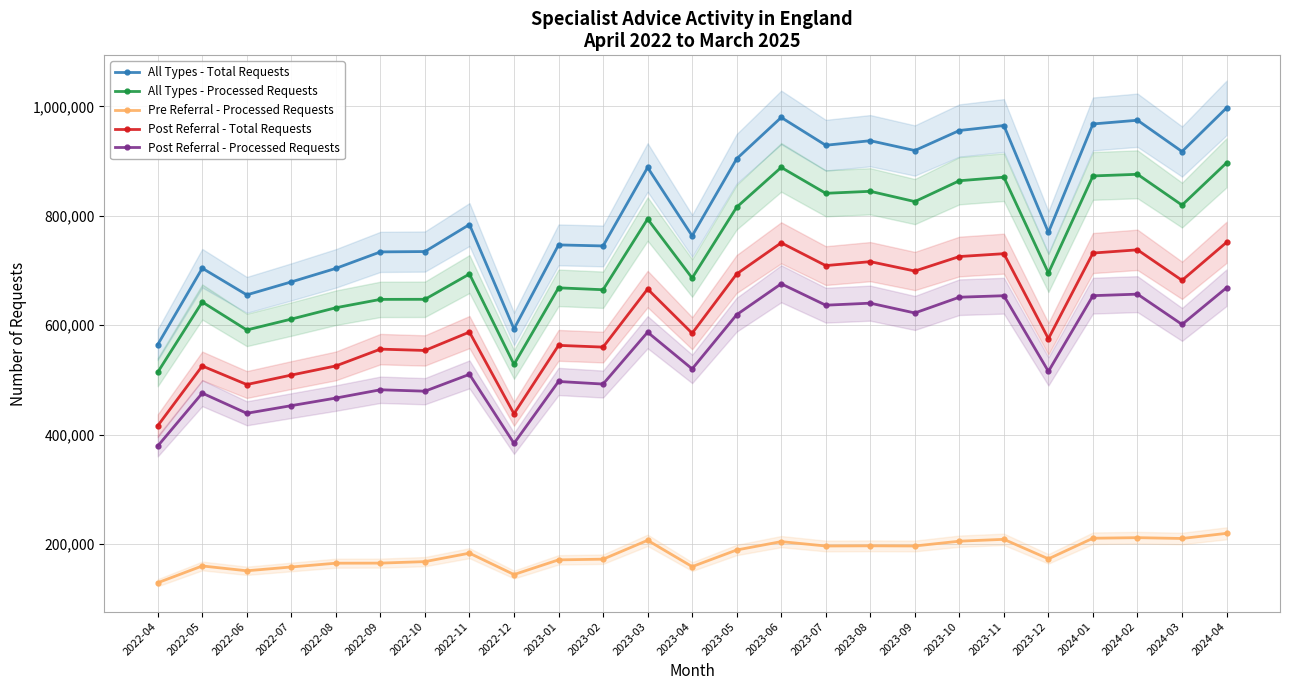

At which category does the chart reach its minimum across all series?

2022-04